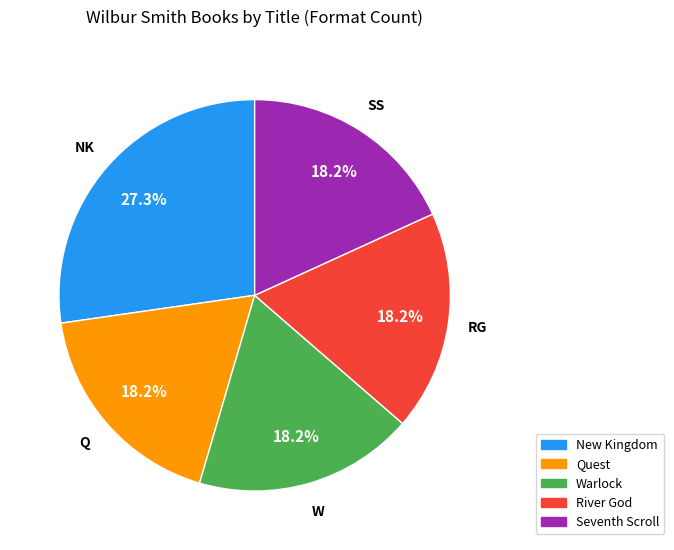

Does any single category account for the majority?

No